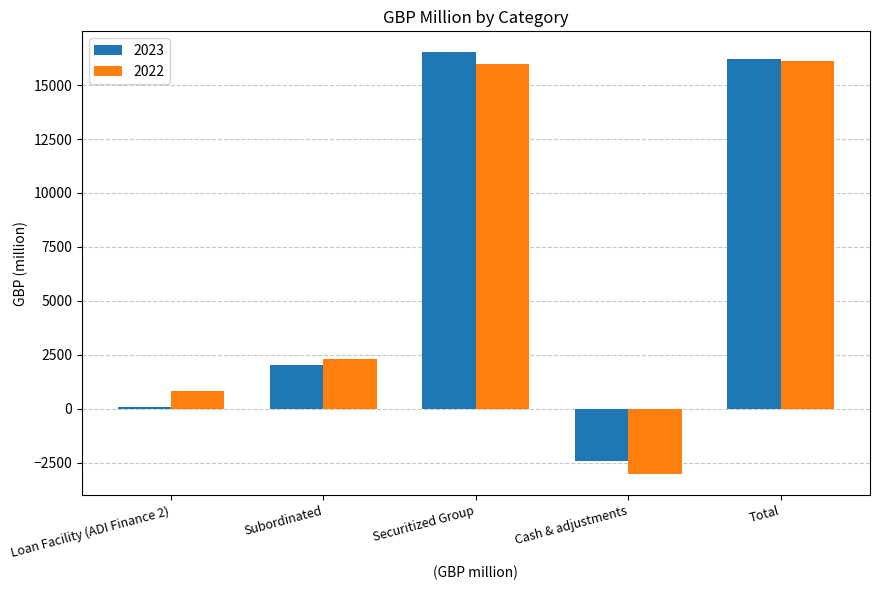

What is the smallest value displayed?

-3035